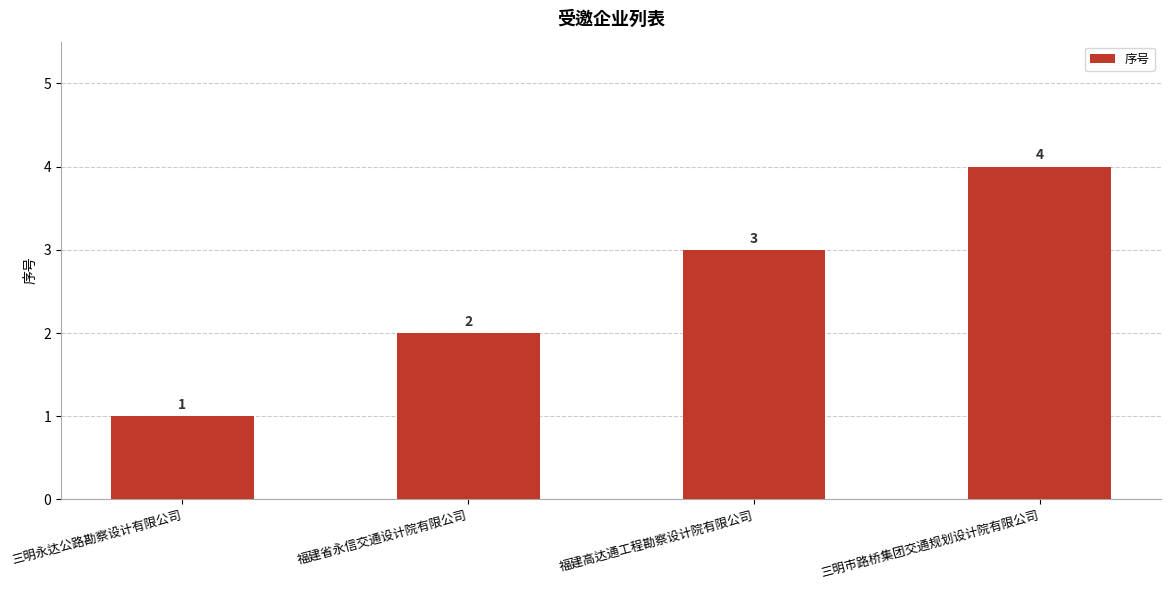

Approximately how many times larger is the value at 福建省永信交通设计院有限公司 compared to 福建高达通工程勘察设计院有限公司?

0.7